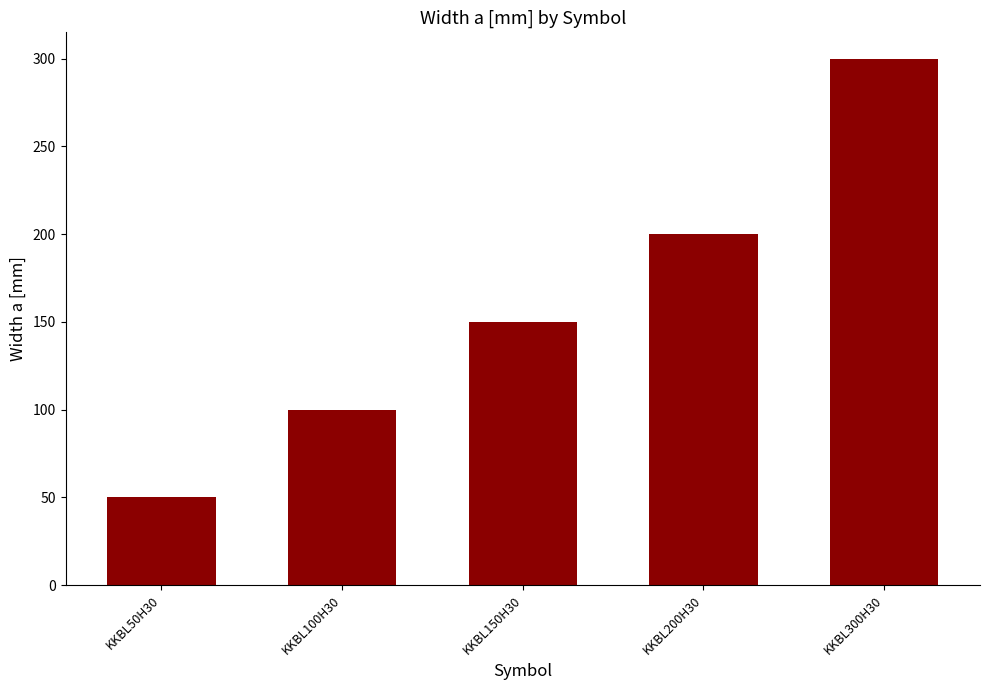

Count the number of data series in this chart.

1